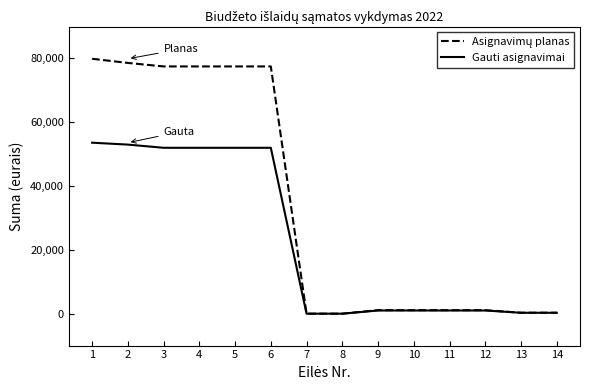

What is the greatest value displayed?

79900